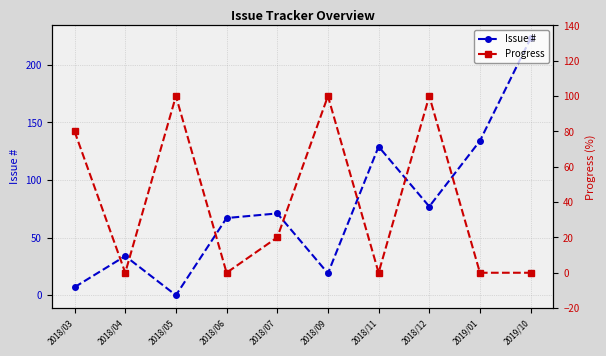

How many intersections are there between Issue # and Progress?

7